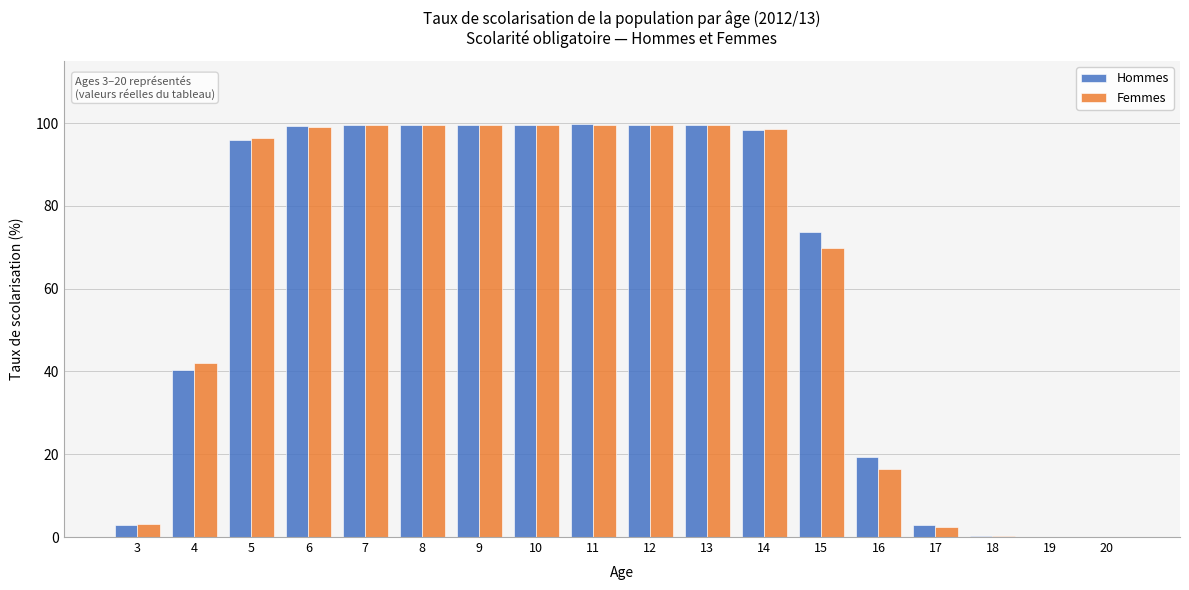

What is the total value across all series at 16?

35.8